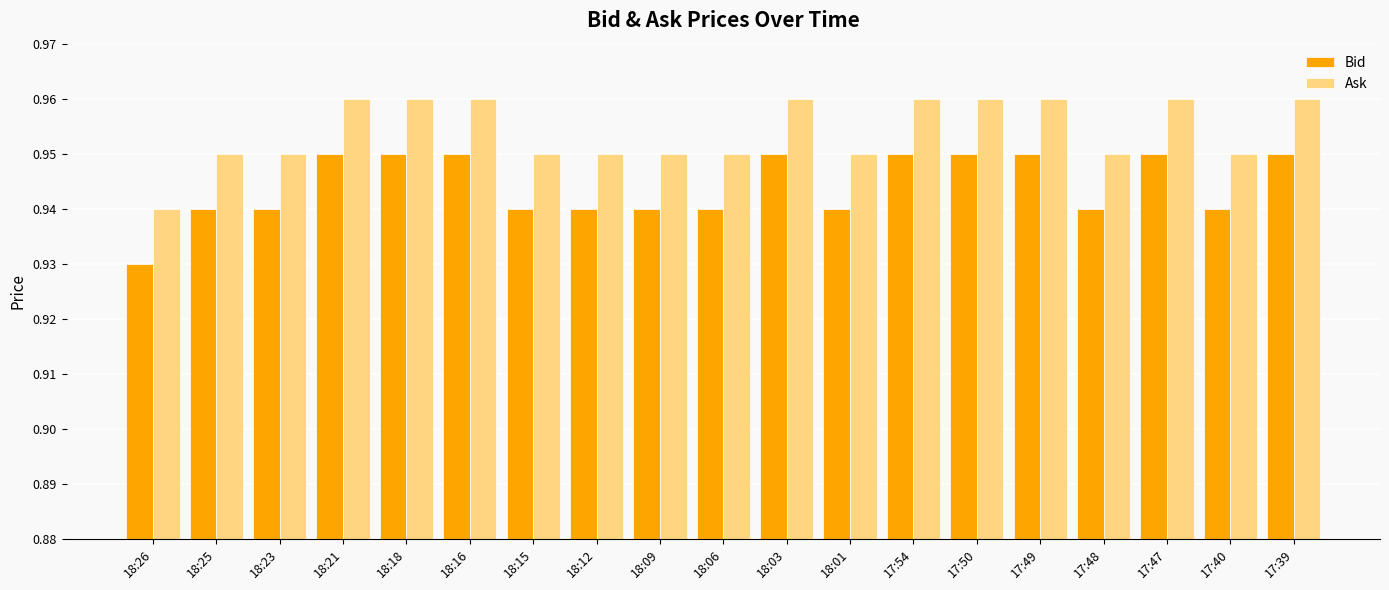

At which label does Bid reach its minimum?

18:26